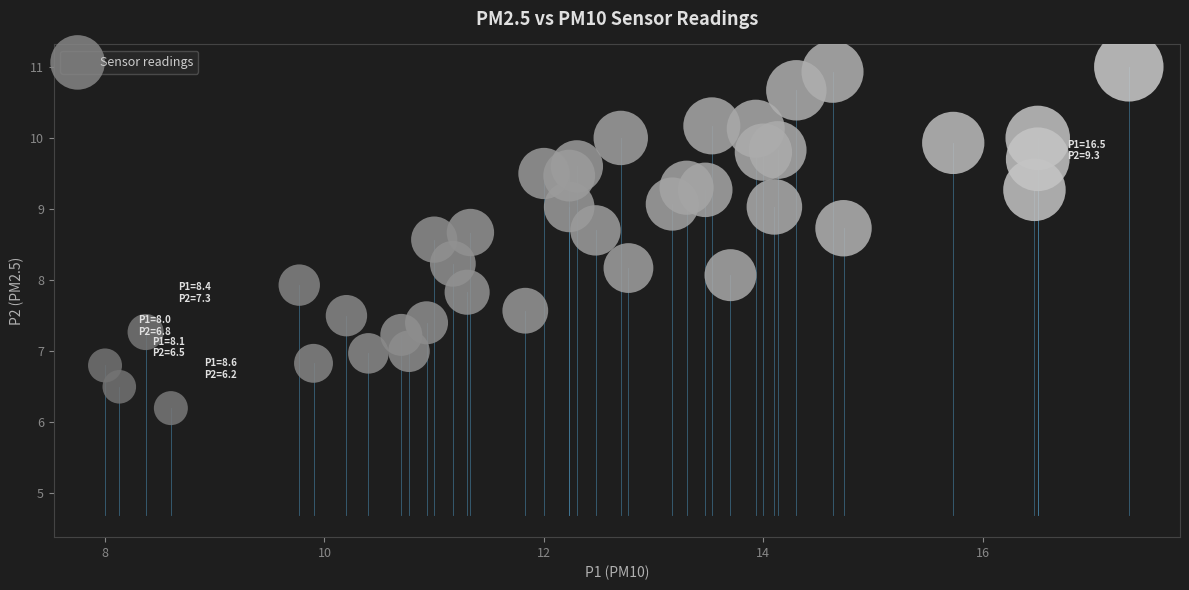

What is the range of Y values (max minus min)?

4.8